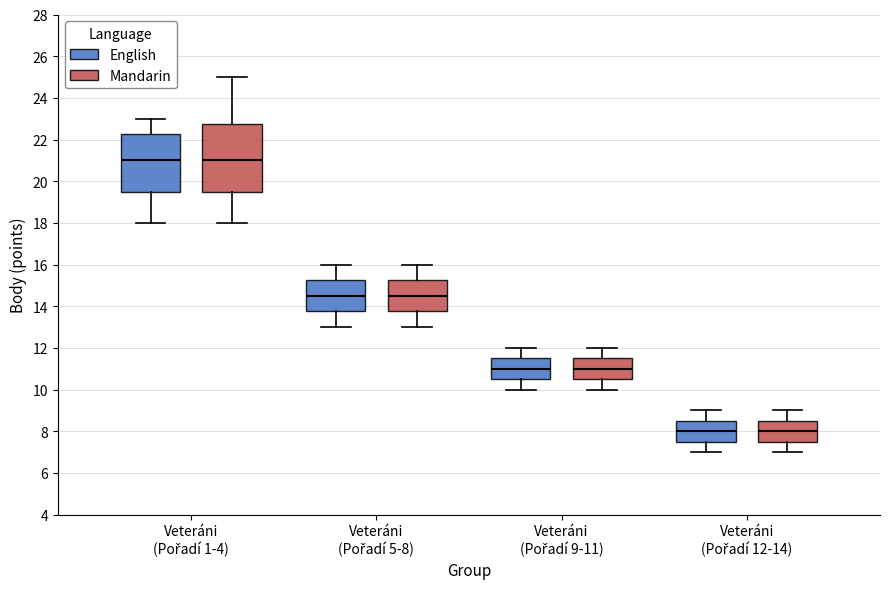

Reading left to right, read every box against the y-axis: the position of its median line, the range the box covers, and the ends of its whiskers. The values are not printed on the chart, so give them approximately, as read against the axis.

Veteráni (Pořadí 1-4) (English): median 21.0, box 19.6 to 22.2, whiskers 18.0 to 23.0
Veteráni (Pořadí 1-4) (Mandarin): median 21.0, box 19.6 to 22.8, whiskers 18.0 to 25.0
Veteráni (Pořadí 5-8) (English): median 14.6, box 13.8 to 15.2, whiskers 13.0 to 16.0
Veteráni (Pořadí 5-8) (Mandarin): median 14.6, box 13.8 to 15.2, whiskers 13.0 to 16.0
Veteráni (Pořadí 9-11) (English): median 11.0, box 10.6 to 11.6, whiskers 10.0 to 12.0
Veteráni (Pořadí 9-11) (Mandarin): median 11.0, box 10.6 to 11.6, whiskers 10.0 to 12.0
Veteráni (Pořadí 12-14) (English): median 8.0, box 7.6 to 8.6, whiskers 7.0 to 9.0
Veteráni (Pořadí 12-14) (Mandarin): median 8.0, box 7.6 to 8.6, whiskers 7.0 to 9.0